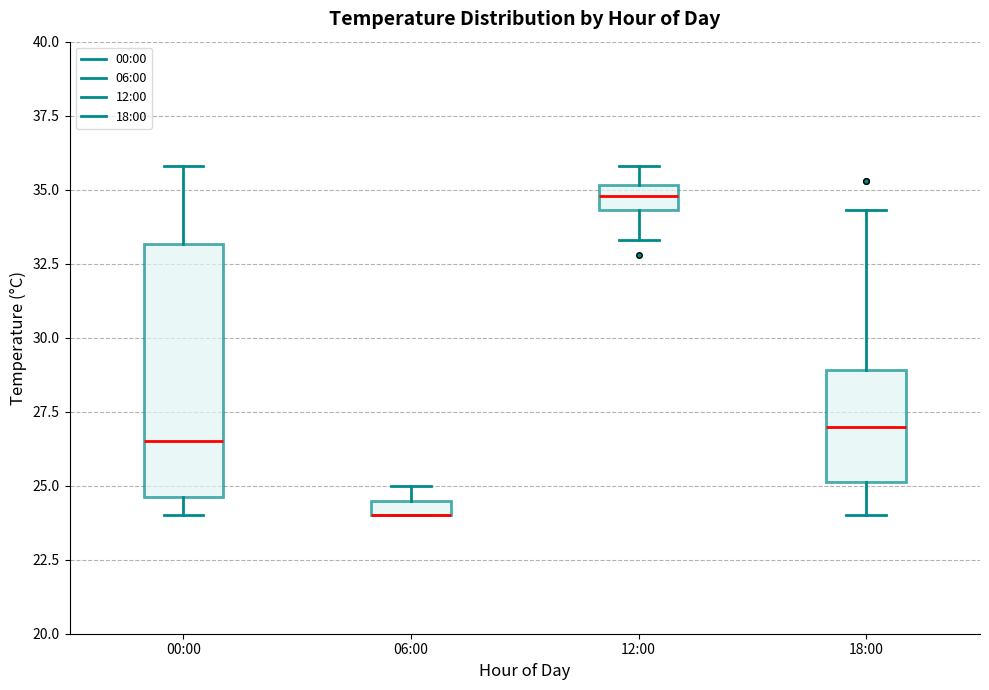

Where does the lower whisker of the box for 12:00 end on the y-axis? The values are not printed on the chart, so give them approximately, as read against the axis.

33.5